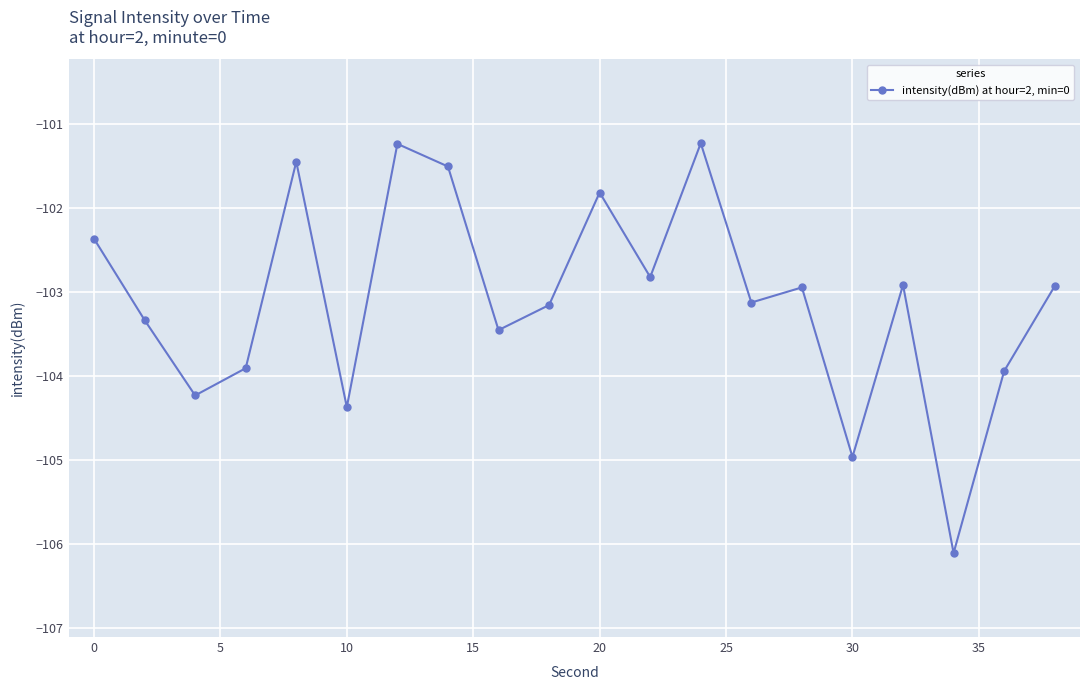

What is the smallest value displayed?

-106.1